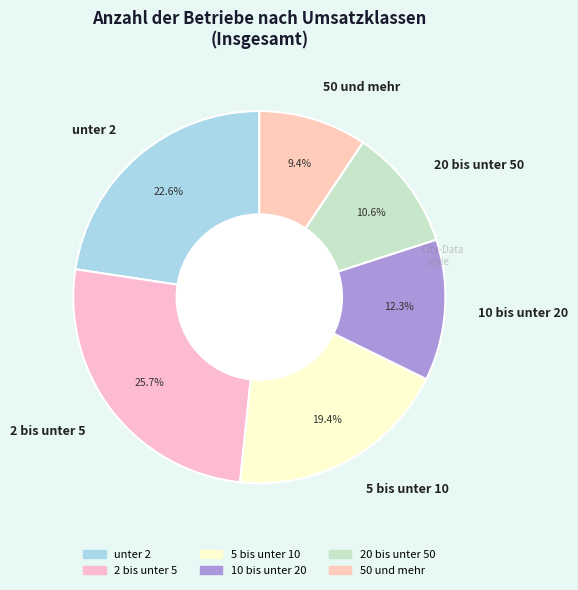

Is the sum of 10 bis unter 20 and unter 2 greater than half?

No